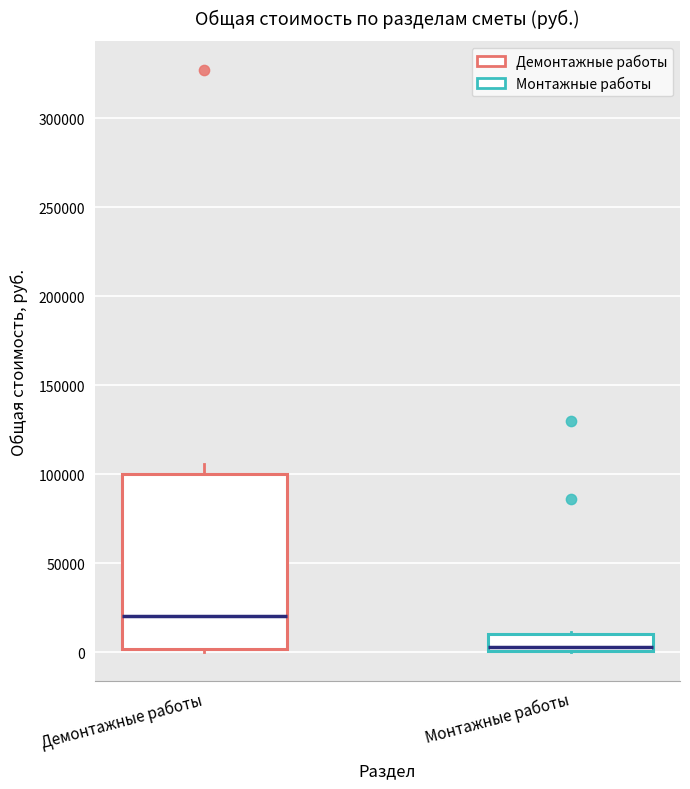

Which box's median line is the highest?

Демонтажные работы